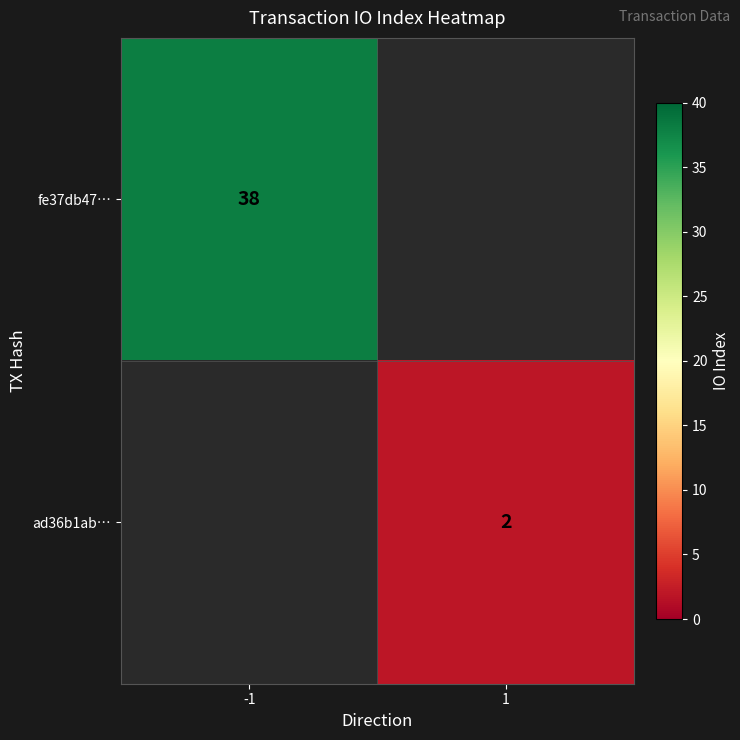

The ad36b1ab… series shows 2 at 1. True or false?

True